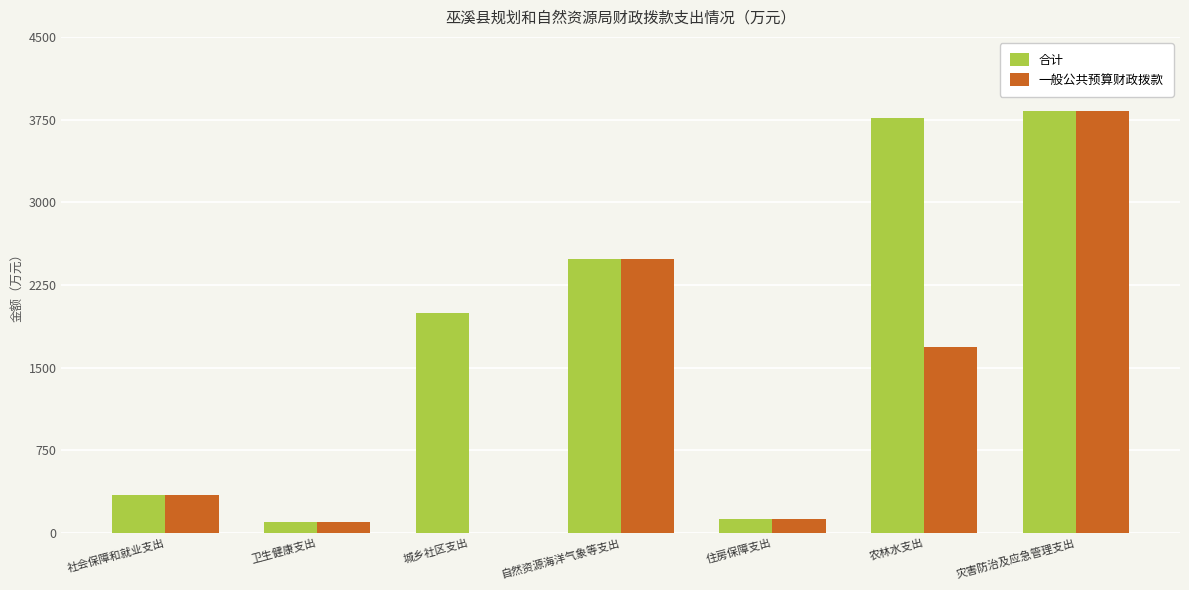

What is the average value of the 一般公共预算财政拨款 series?

1224.4